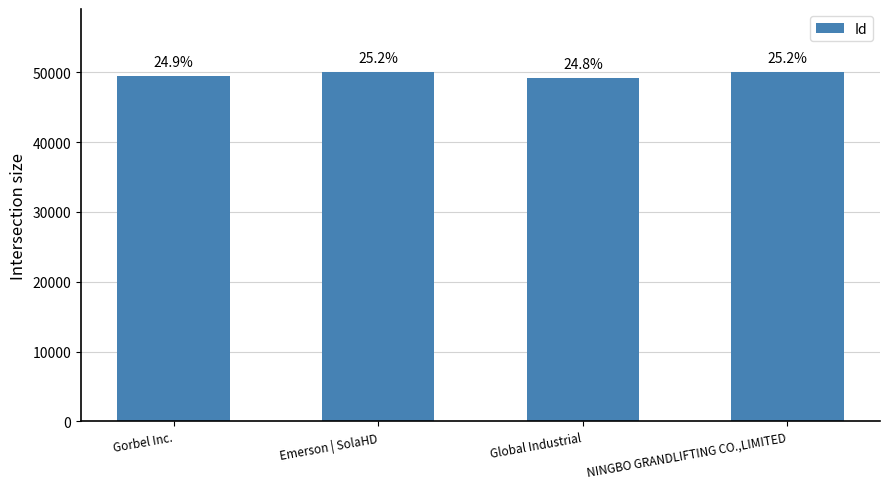

How many bars are there in total?

4